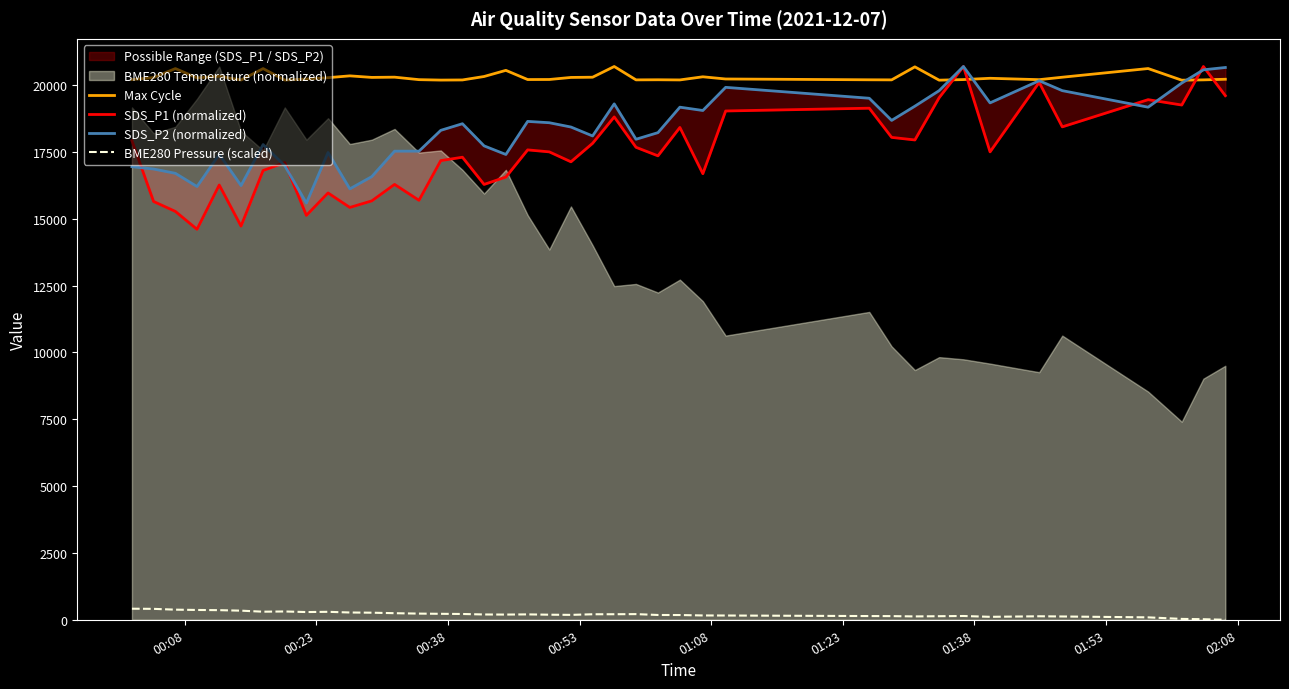

What is the lowest value of the Max Cycle series?

20188.0